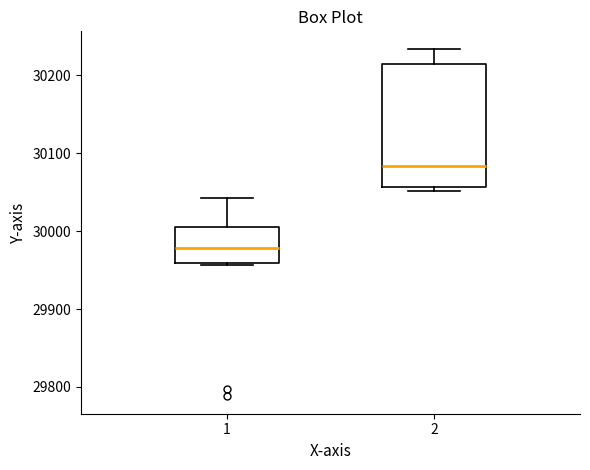

Where is the upper edge of the box at x = 1 on the y-axis? The values are not printed on the chart, so give them approximately, as read against the axis.

30010